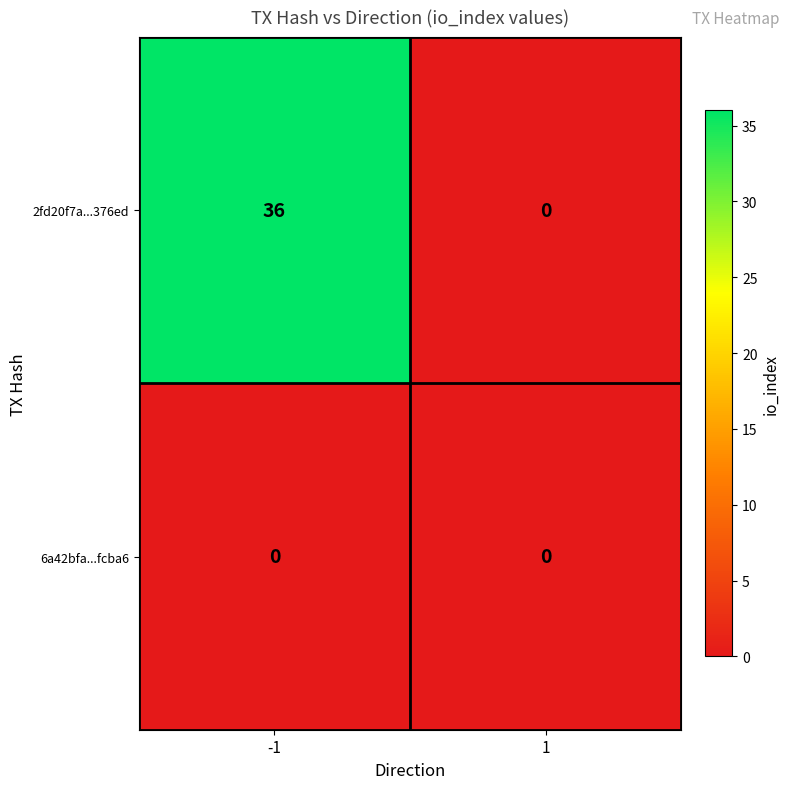

How many categories are shown in the chart?

2